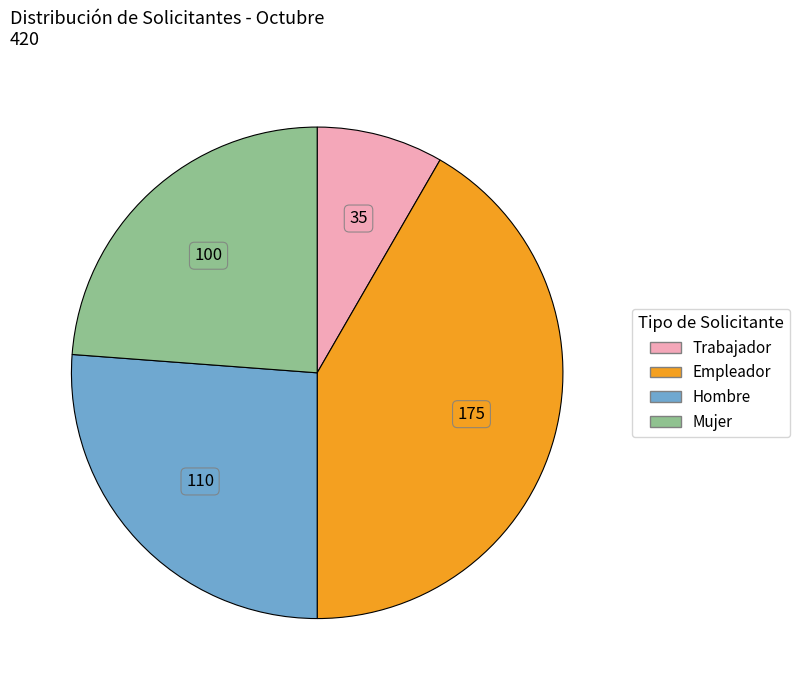

What is the ratio of the value at Hombre to the value at Mujer?

1.1